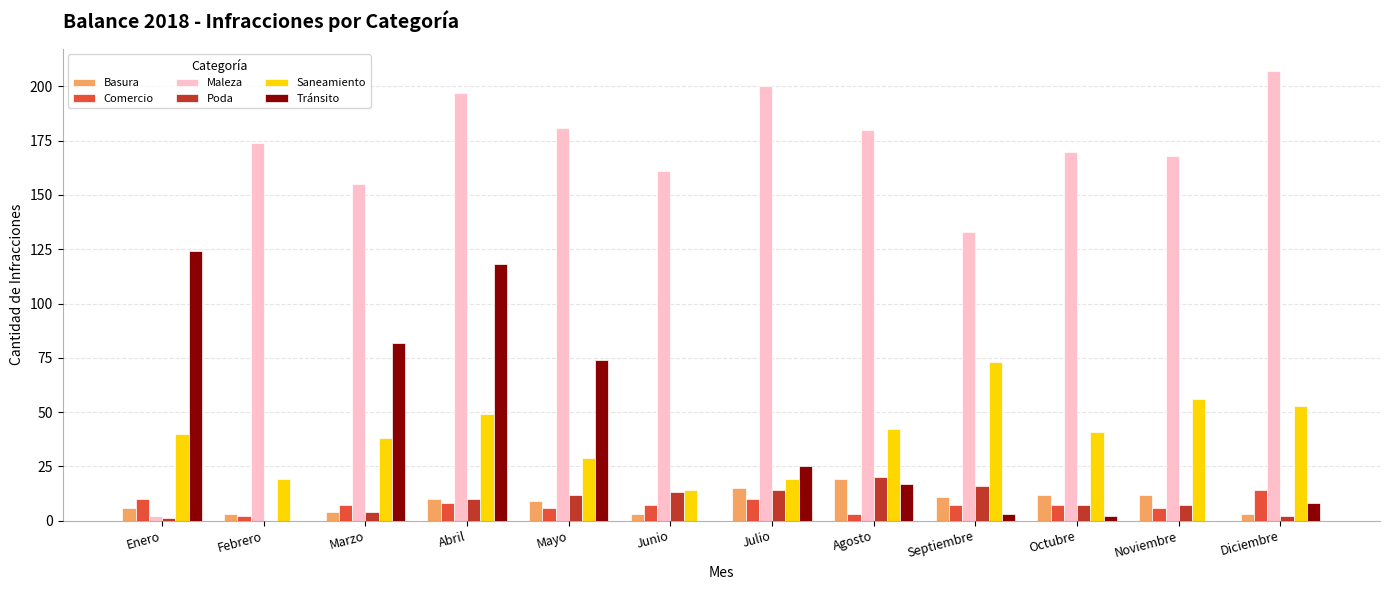

What is the approximate value of Tránsito at Abril?

118